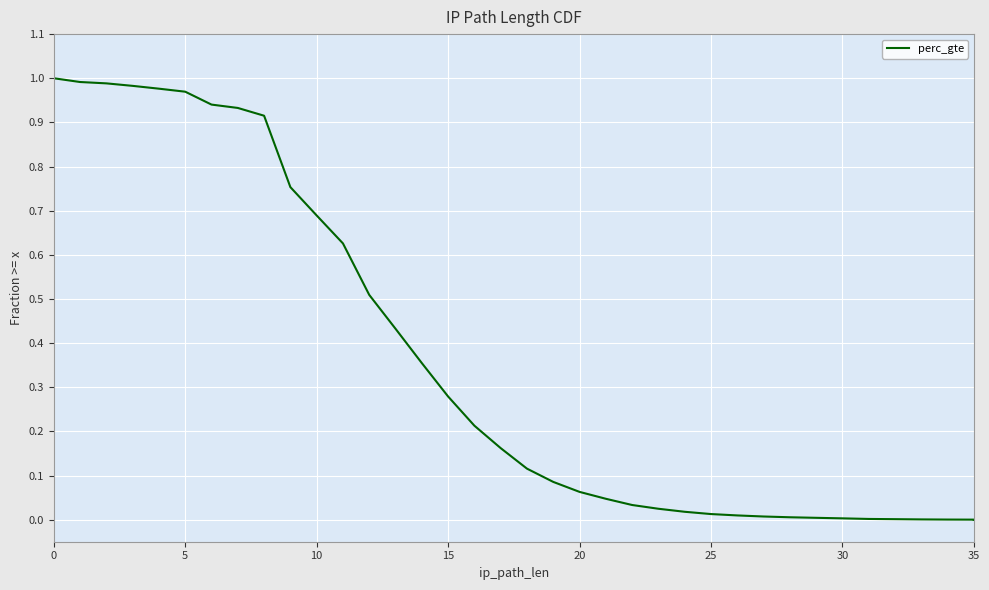

What is the difference between the values at 27 and 10?

0.7